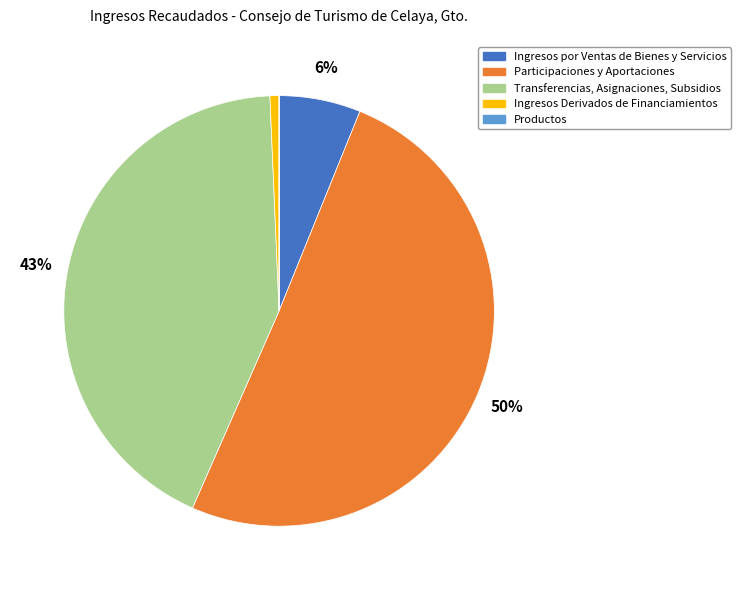

To the nearest percent, what is the combined percentage of Transferencias, Asignaciones, Subsidios and Ingresos por Ventas de Bienes y Servicios?

49%